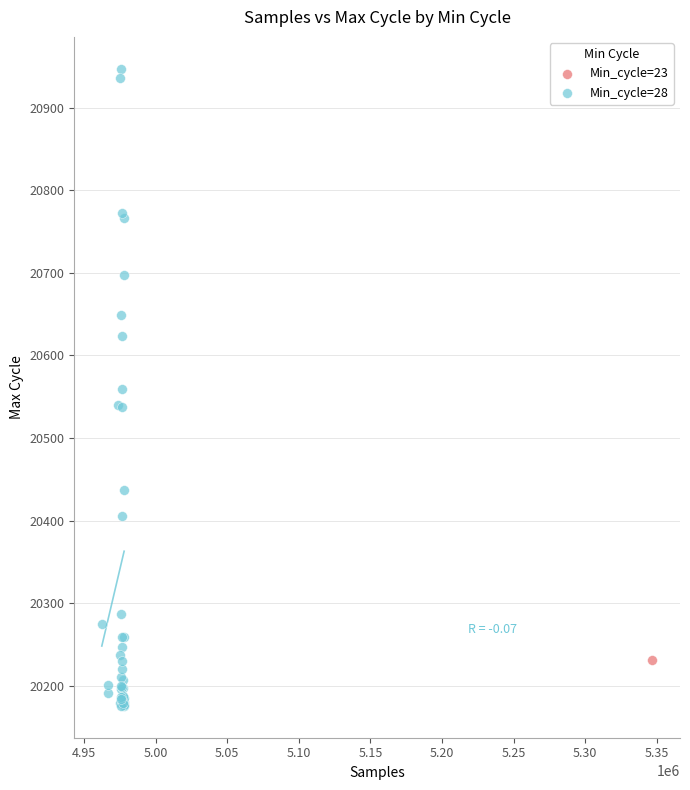

What are all the series names shown in the legend?

Min_cycle=23, Min_cycle=28